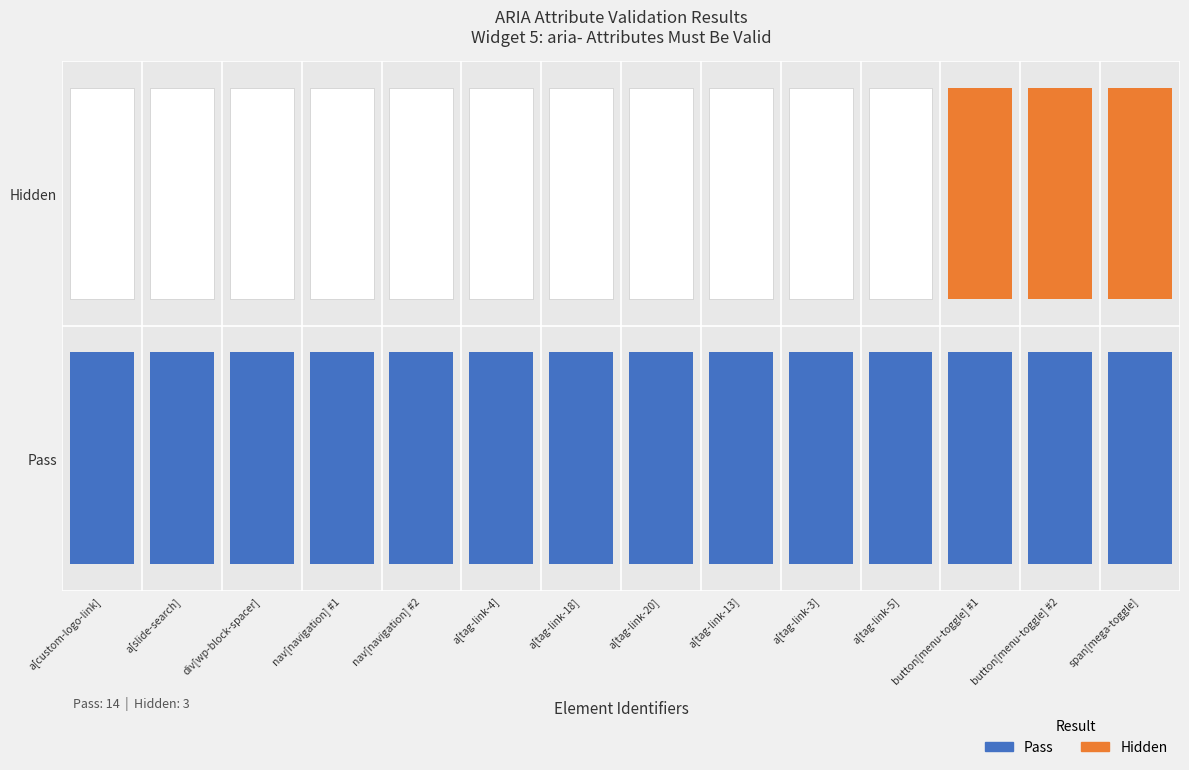

Read the Pass value at button[menu-toggle] #1.

1